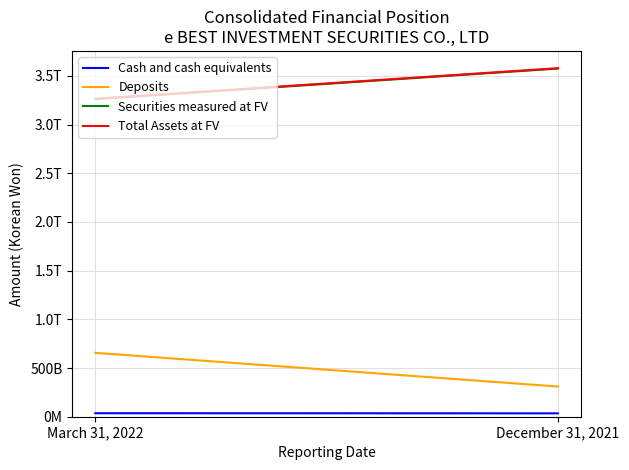

How many data points does each series have?

2